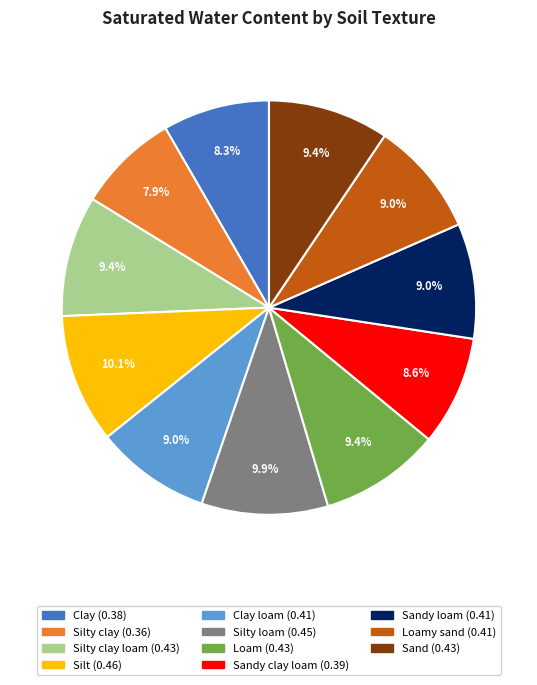

Does any single category account for the majority?

No